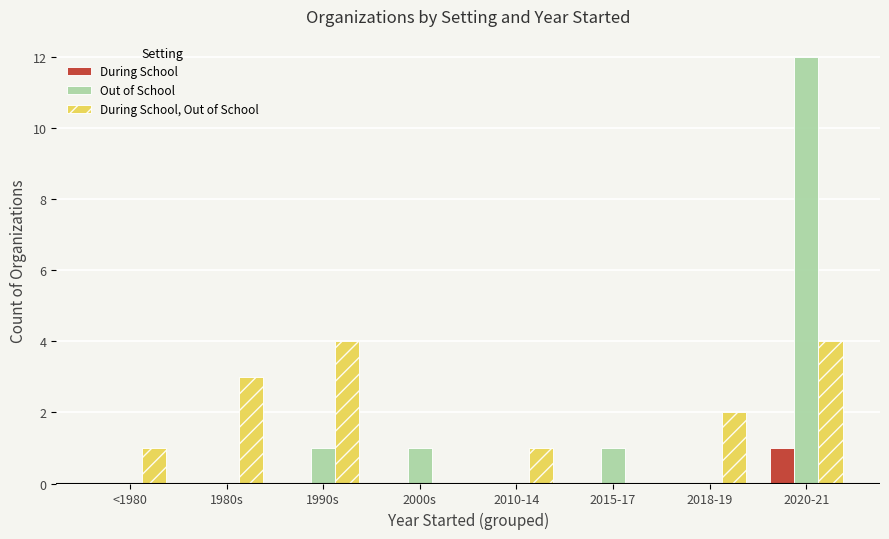

Which category has the highest value across all series?

2020-21